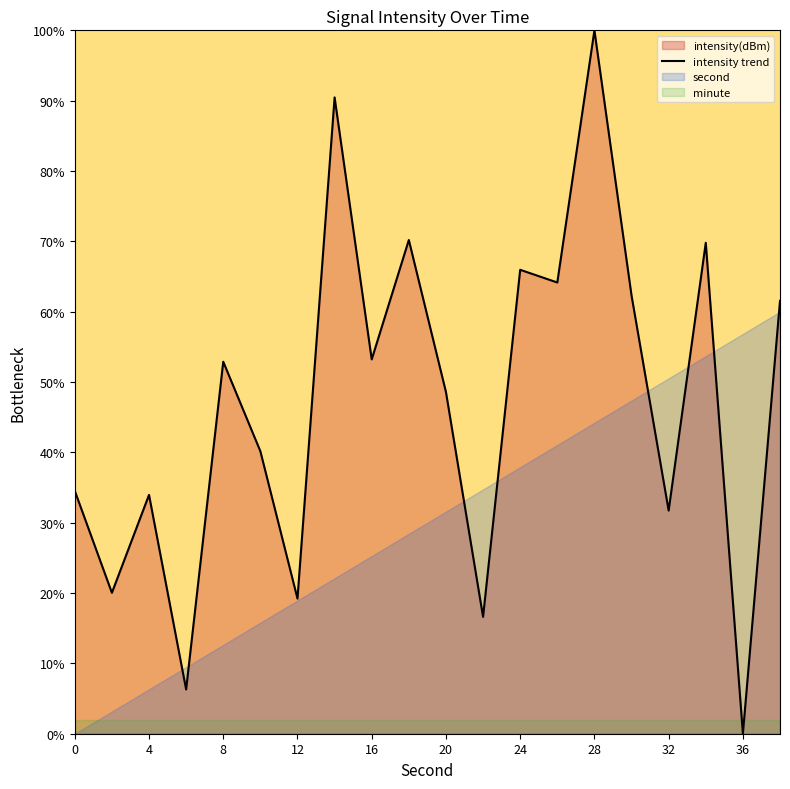

How many points are higher than both their immediate neighbors (excluding endpoints)?

7